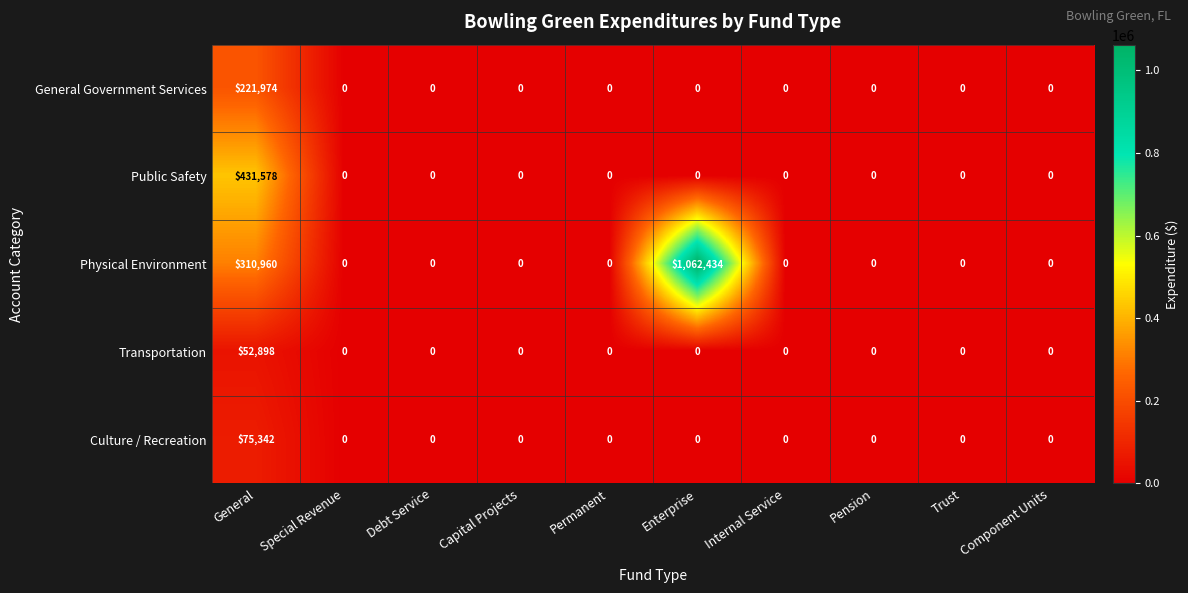

At which category is the sum across all series the highest?

General